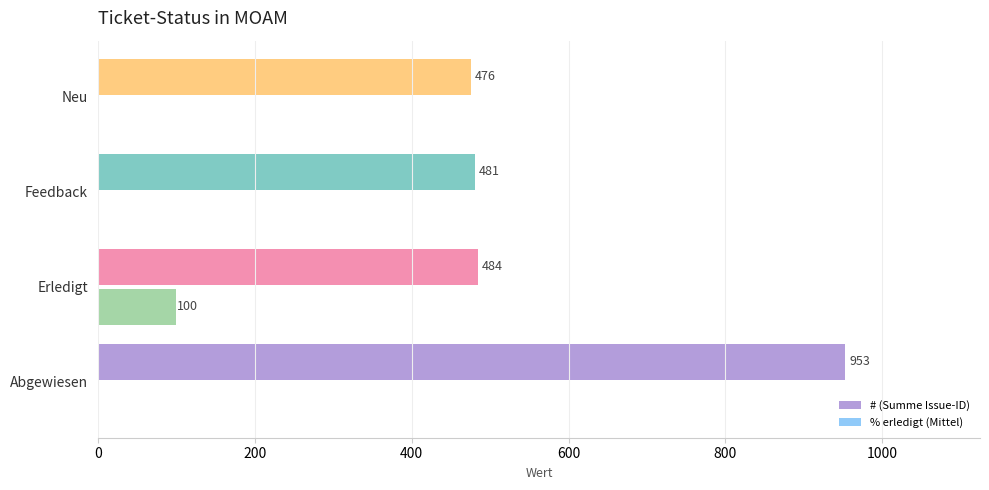

Where is # (Summe Issue-ID) nearest to the value 714?

Erledigt